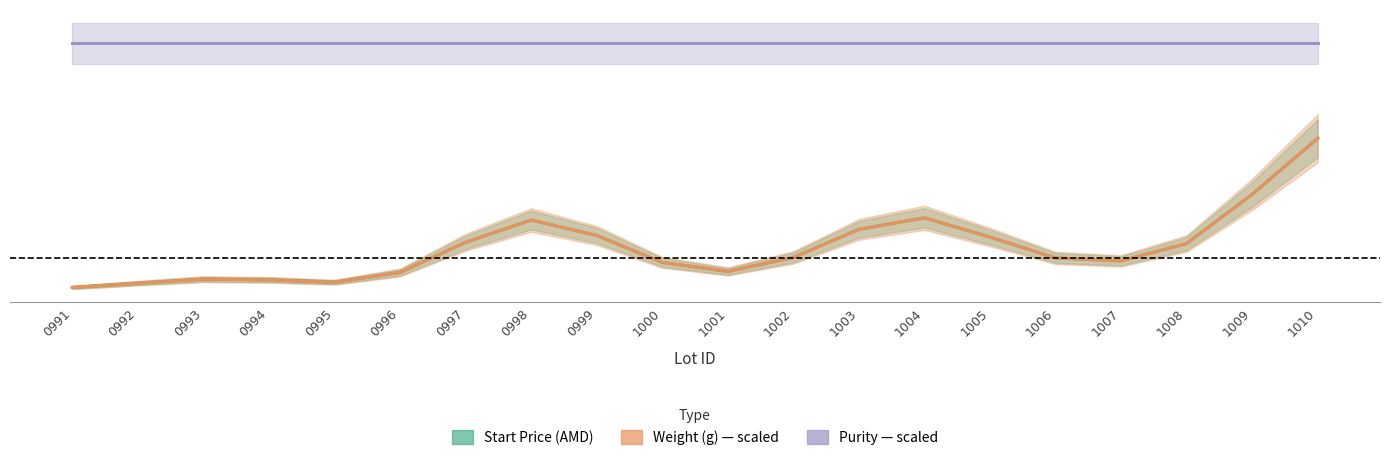

Is this an area chart (filled region under the line)?

No